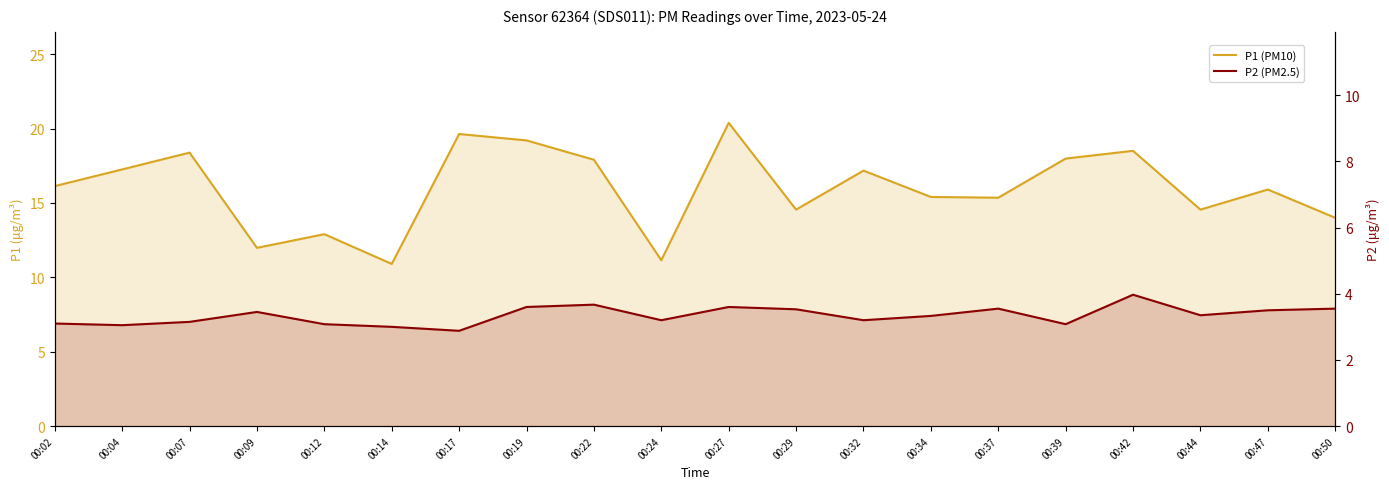

Where is P1 (PM10) nearest to the value 15?

00:37